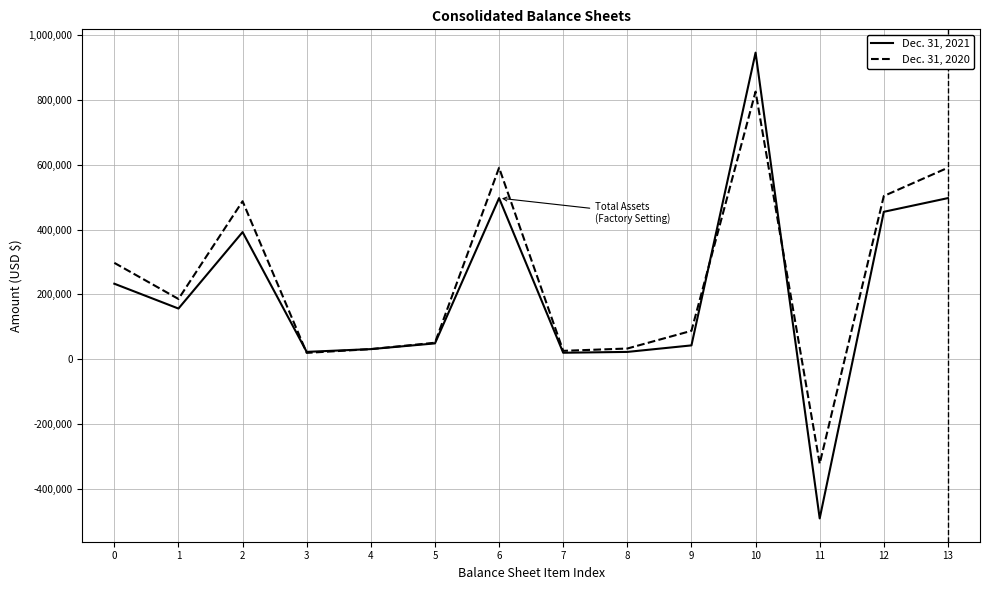

At 11, list the series in order from smallest to largest.

Dec. 31, 2021, Dec. 31, 2020